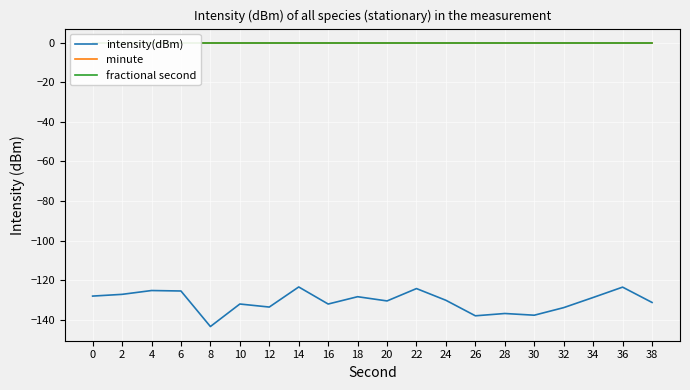

What is the difference between the highest and lowest values at 16?

132.0